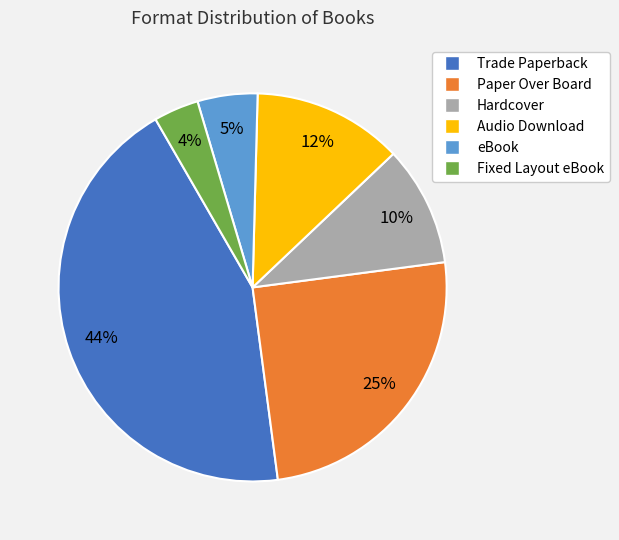

Count the number of slices in the pie.

6